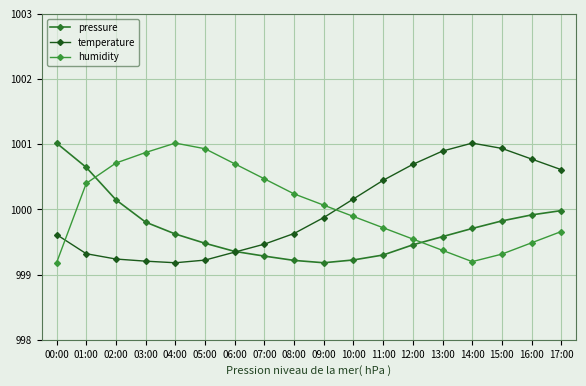

How many times do temperature and pressure cross each other?

1